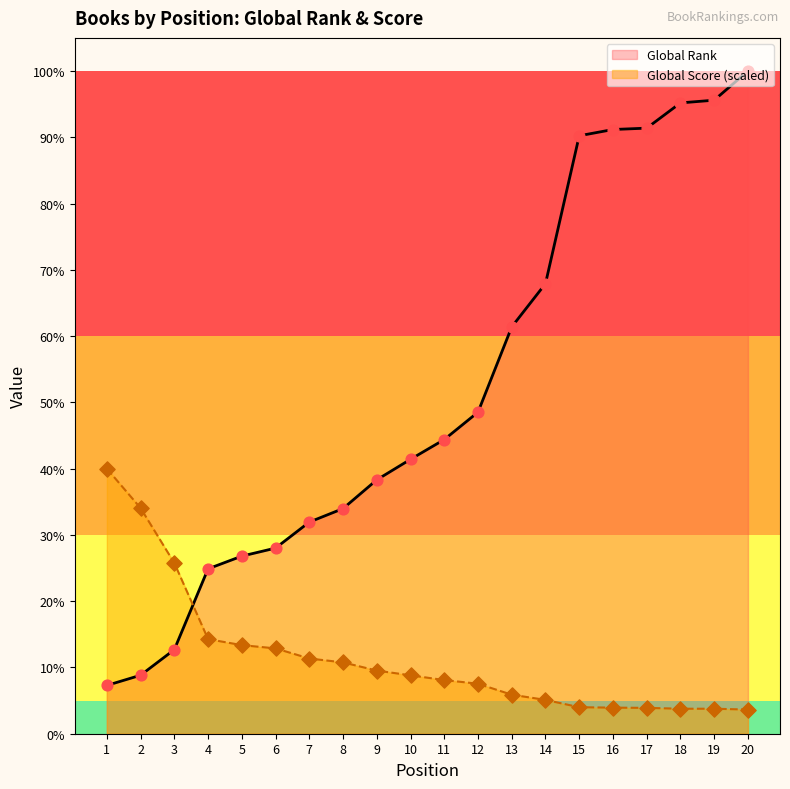

Which series has the largest Y range (max minus min)?

Global Rank